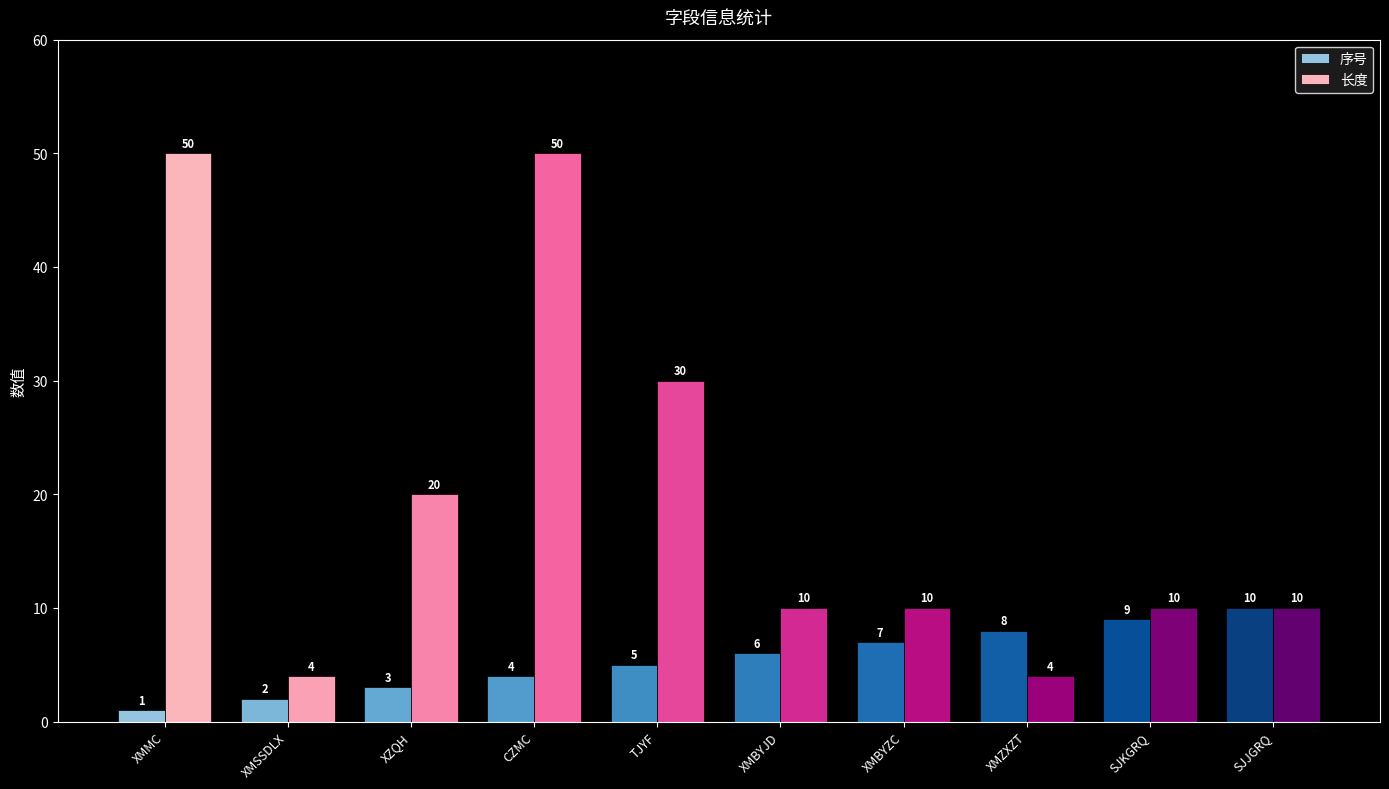

How many 序号 values are between 3 and 8?

6